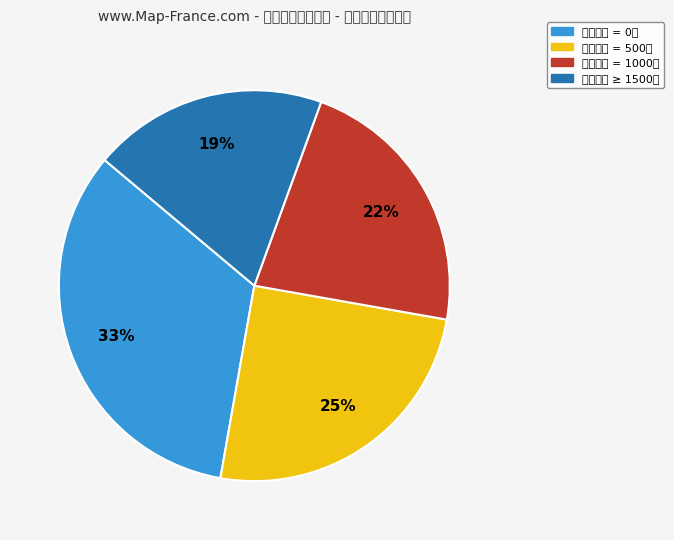

Is there a majority slice in this chart?

No